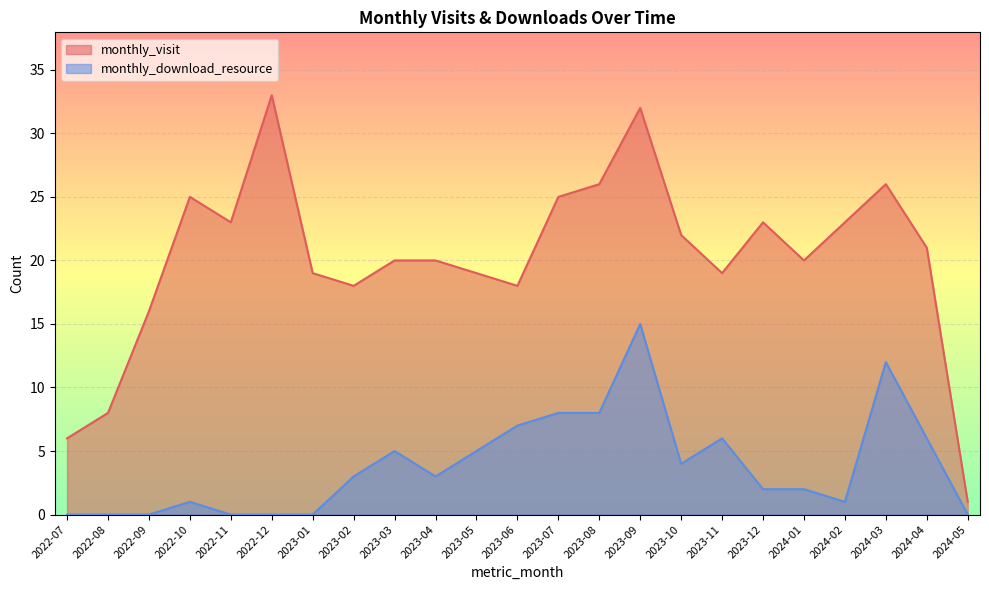

Reading left to right, list all the values displayed in this chart.

monthly_visit: 6	8	16	25	23	33	19	18	20	20	19	18	25	26	32	22	19	23	20	23	26	21	1
monthly_download_resource: 0	0	0	1	0	0	0	3	5	3	5	7	8	8	15	4	6	2	2	1	12	6	0